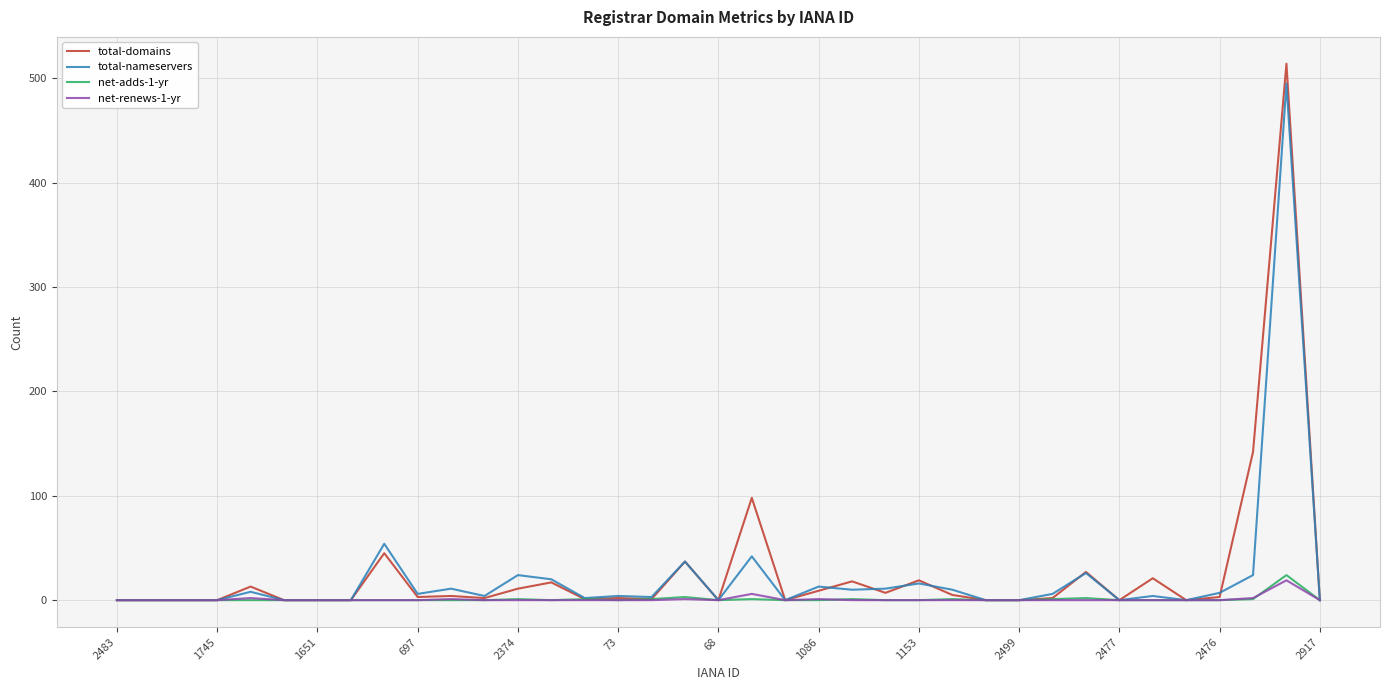

What is the maximum value shown in the chart?

514